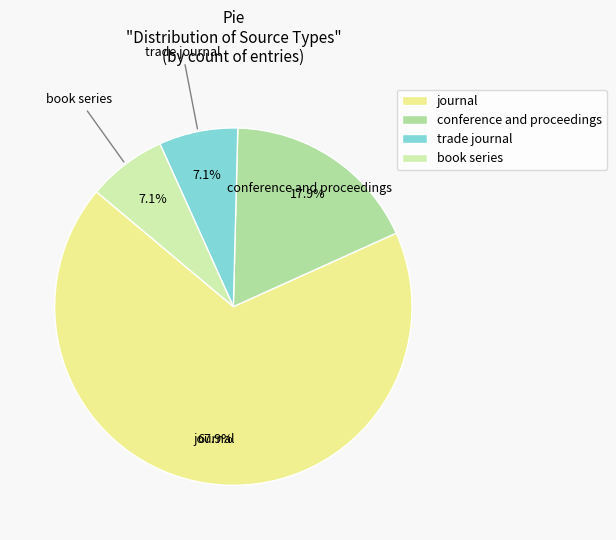

Which category has the biggest portion of the pie?

journal